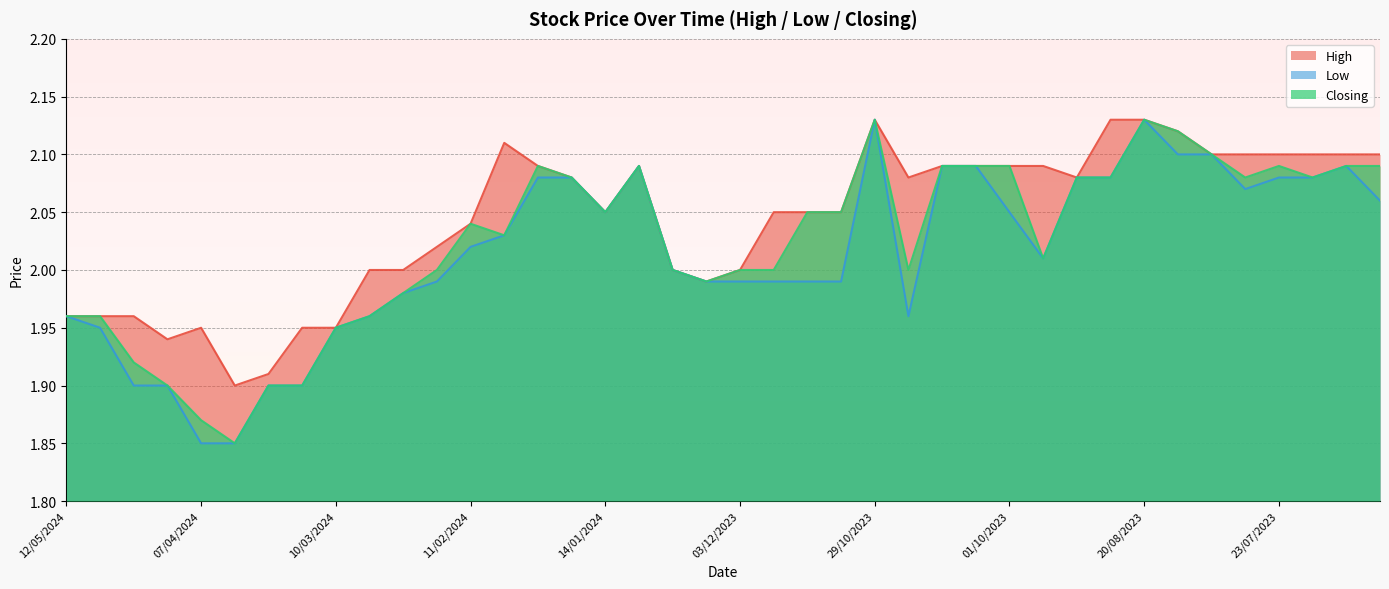

Reading right to left, transcribe all the data shown in this chart.

High: 02/07/2023=2.1	09/07/2023=2.1	16/07/2023=2.1	23/07/2023=2.1	30/07/2023=2.1	06/08/2023=2.1	13/08/2023=2.1	20/08/2023=2.1	27/08/2023=2.1	03/09/2023=2.1	17/09/2023=2.1	01/10/2023=2.1	08/10/2023=2.1	15/10/2023=2.1	22/10/2023=2.1	29/10/2023=2.1	05/11/2023=2.0	12/11/2023=2.0	26/11/2023=2.0	03/12/2023=2.0	17/12/2023=2.0	24/12/2023=2.0	07/01/2024=2.1	14/01/2024=2.0	21/01/2024=2.1	28/01/2024=2.1	04/02/2024=2.1	11/02/2024=2.0	18/02/2024=2.0	25/02/2024=2.0	03/03/2024=2.0	10/03/2024=1.9	17/03/2024=1.9	24/03/2024=1.9	31/03/2024=1.9	07/04/2024=1.9	14/04/2024=1.9	21/04/2024=2.0	05/05/2024=2.0	12/05/2024=2.0
Low: 02/07/2023=2.1	09/07/2023=2.1	16/07/2023=2.1	23/07/2023=2.1	30/07/2023=2.1	06/08/2023=2.1	13/08/2023=2.1	20/08/2023=2.1	27/08/2023=2.1	03/09/2023=2.1	17/09/2023=2.0	01/10/2023=2.0	08/10/2023=2.1	15/10/2023=2.1	22/10/2023=2.0	29/10/2023=2.1	05/11/2023=2.0	12/11/2023=2.0	26/11/2023=2.0	03/12/2023=2.0	17/12/2023=2.0	24/12/2023=2.0	07/01/2024=2.1	14/01/2024=2.0	21/01/2024=2.1	28/01/2024=2.1	04/02/2024=2.0	11/02/2024=2.0	18/02/2024=2.0	25/02/2024=2.0	03/03/2024=2.0	10/03/2024=1.9	17/03/2024=1.9	24/03/2024=1.9	31/03/2024=1.9	07/04/2024=1.9	14/04/2024=1.9	21/04/2024=1.9	05/05/2024=1.9	12/05/2024=2.0
Closing: 02/07/2023=2.1	09/07/2023=2.1	16/07/2023=2.1	23/07/2023=2.1	30/07/2023=2.1	06/08/2023=2.1	13/08/2023=2.1	20/08/2023=2.1	27/08/2023=2.1	03/09/2023=2.1	17/09/2023=2.0	01/10/2023=2.1	08/10/2023=2.1	15/10/2023=2.1	22/10/2023=2.0	29/10/2023=2.1	05/11/2023=2.0	12/11/2023=2.0	26/11/2023=2.0	03/12/2023=2.0	17/12/2023=2.0	24/12/2023=2.0	07/01/2024=2.1	14/01/2024=2.0	21/01/2024=2.1	28/01/2024=2.1	04/02/2024=2.0	11/02/2024=2.0	18/02/2024=2.0	25/02/2024=2.0	03/03/2024=2.0	10/03/2024=1.9	17/03/2024=1.9	24/03/2024=1.9	31/03/2024=1.9	07/04/2024=1.9	14/04/2024=1.9	21/04/2024=1.9	05/05/2024=2.0	12/05/2024=2.0